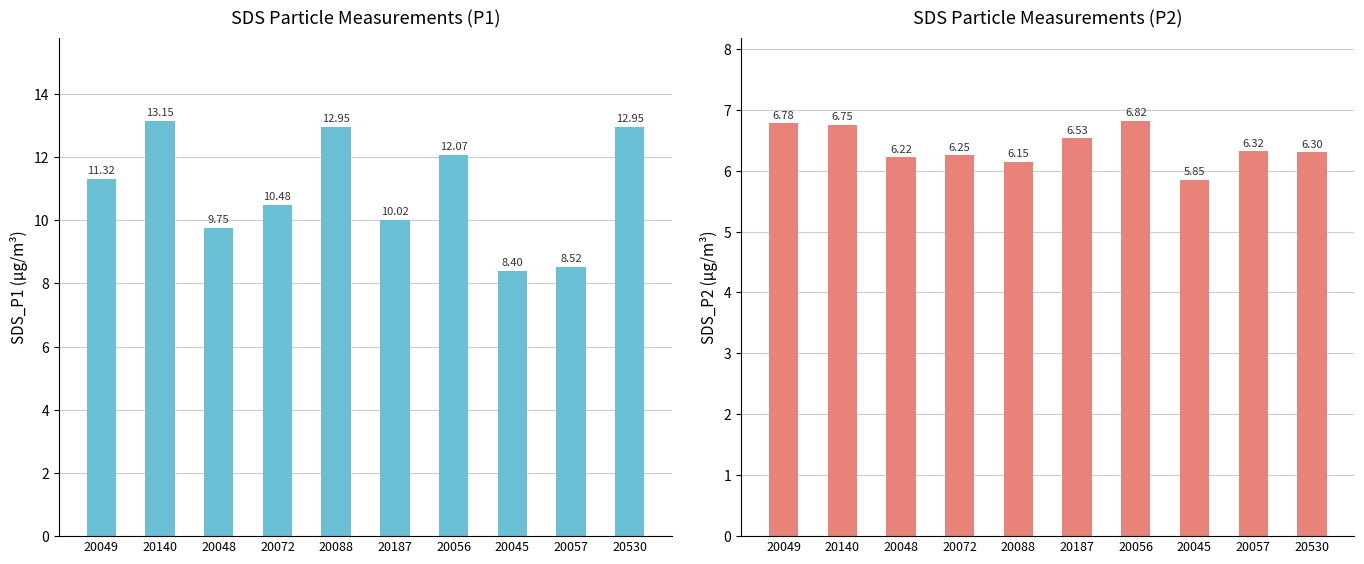

What is the label of the 2nd bar from the left?

20140